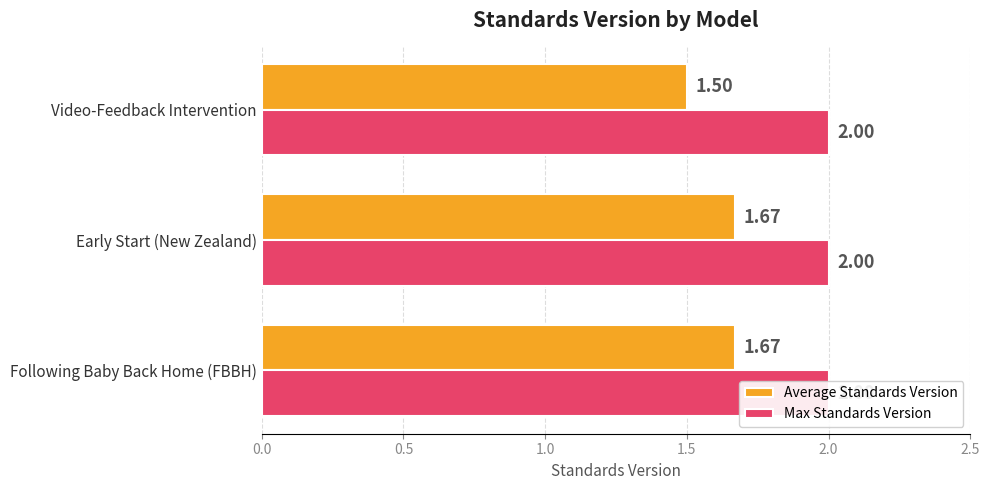

Which series has the largest total across all categories?

Average Standards Version